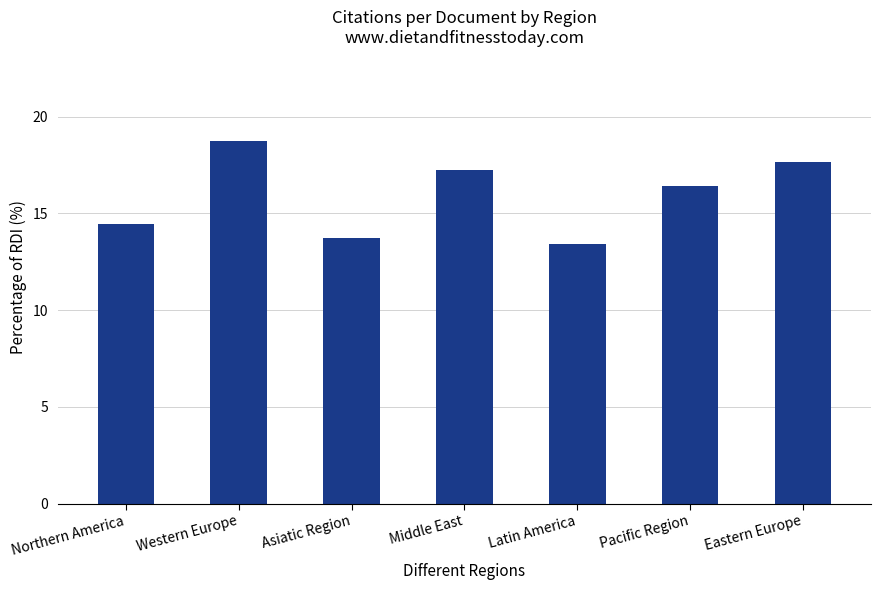

Reading right to left, list all the values displayed in this chart.

17.7	16.4	13.4	17.2	13.7	18.7	14.4